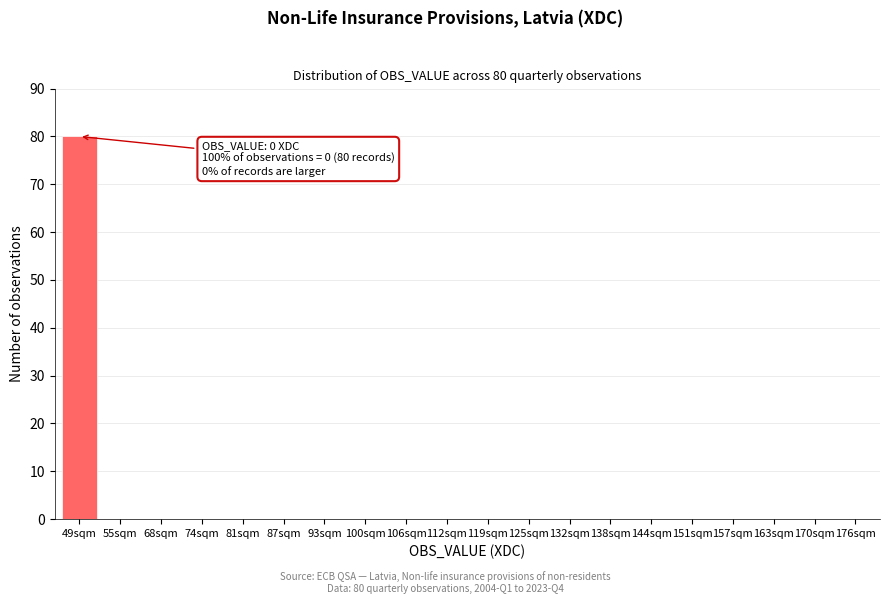

Reading right to left, list all the values displayed in this chart.

176sqm=0	170sqm=0	163sqm=0	157sqm=0	151sqm=0	144sqm=0	138sqm=0	132sqm=0	125sqm=0	119sqm=0	112sqm=0	106sqm=0	100sqm=0	93sqm=0	87sqm=0	81sqm=0	74sqm=0	68sqm=0	55sqm=0	49sqm=80